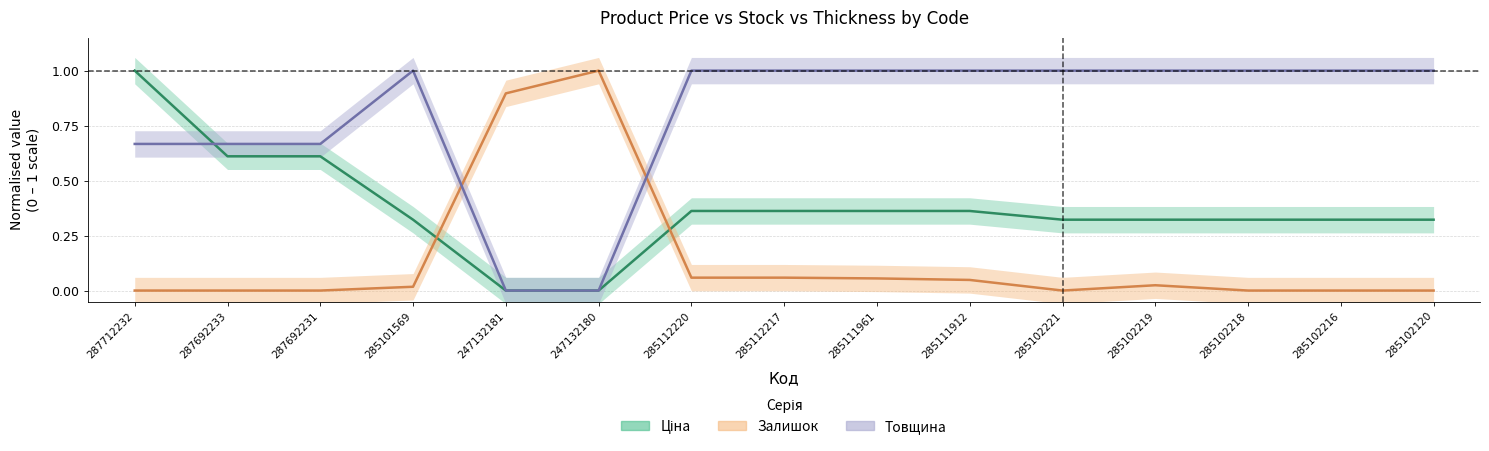

True or false: Залишок has more than 1 interior local peaks.

True